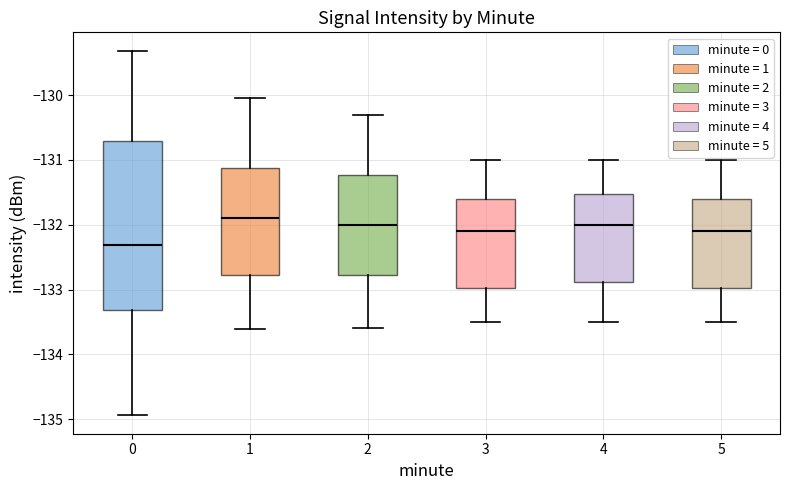

Reading left to right, read every box against the y-axis: the position of its median line, the range the box covers, and the ends of its whiskers. The values are not printed on the chart, so give them approximately, as read against the axis.

0: median -132.3, box -133.3 to -130.7, whiskers -134.9 to -129.3
1: median -131.9, box -132.8 to -131.1, whiskers -133.6 to -130.0
2: median -132.0, box -132.8 to -131.2, whiskers -133.6 to -130.3
3: median -132.1, box -133.0 to -131.6, whiskers -133.5 to -131.0
4: median -132.0, box -132.9 to -131.5, whiskers -133.5 to -131.0
5: median -132.1, box -133.0 to -131.6, whiskers -133.5 to -131.0